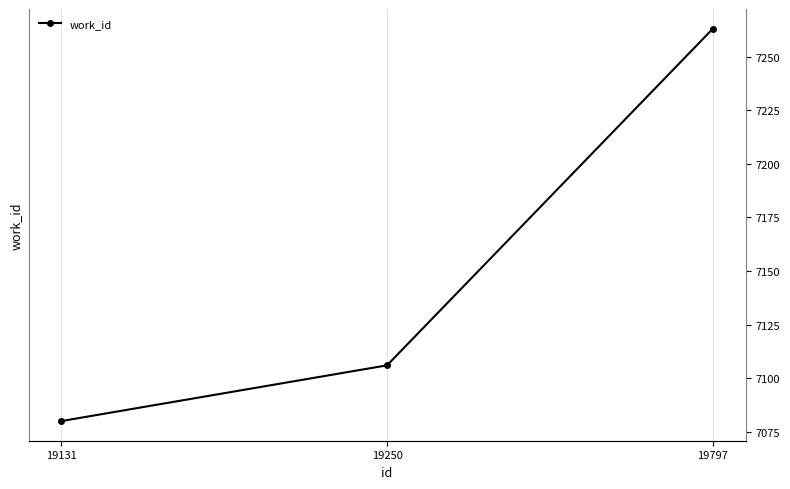

What is the value of the 1st point from the left?

7080